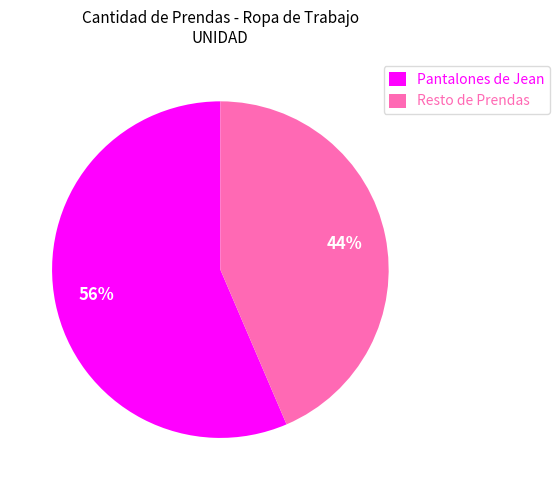

Is Resto de Prendas the majority of the pie?

No